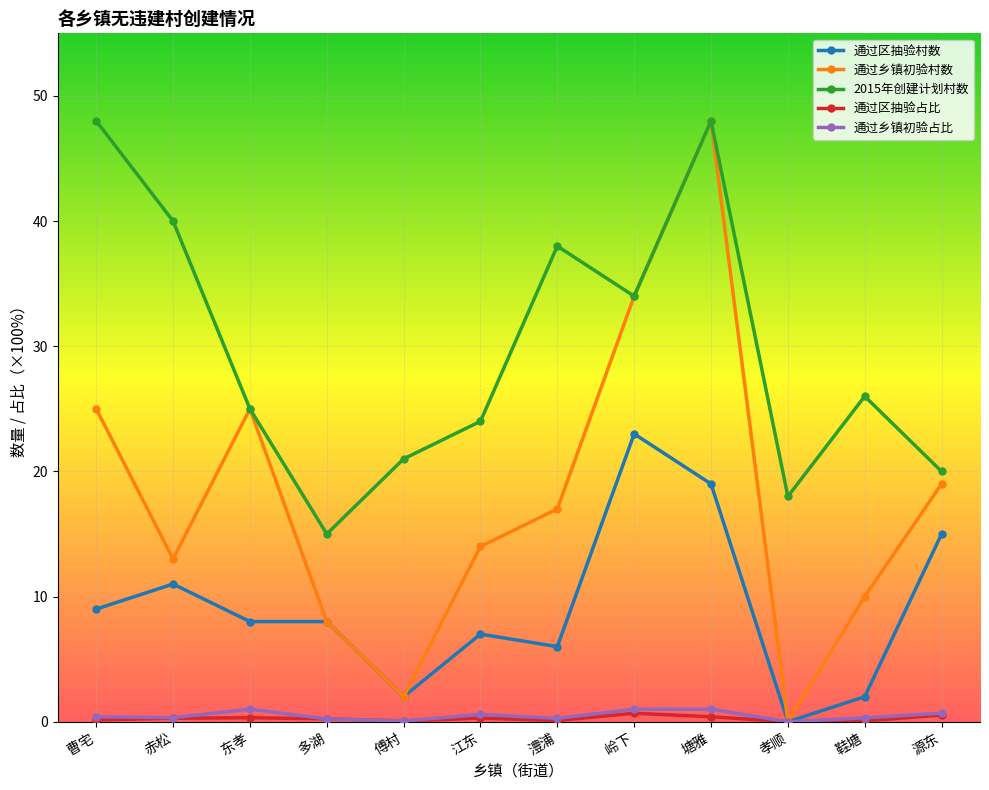

At which label is 2015年创建计划村数 closest to 31?

岭下